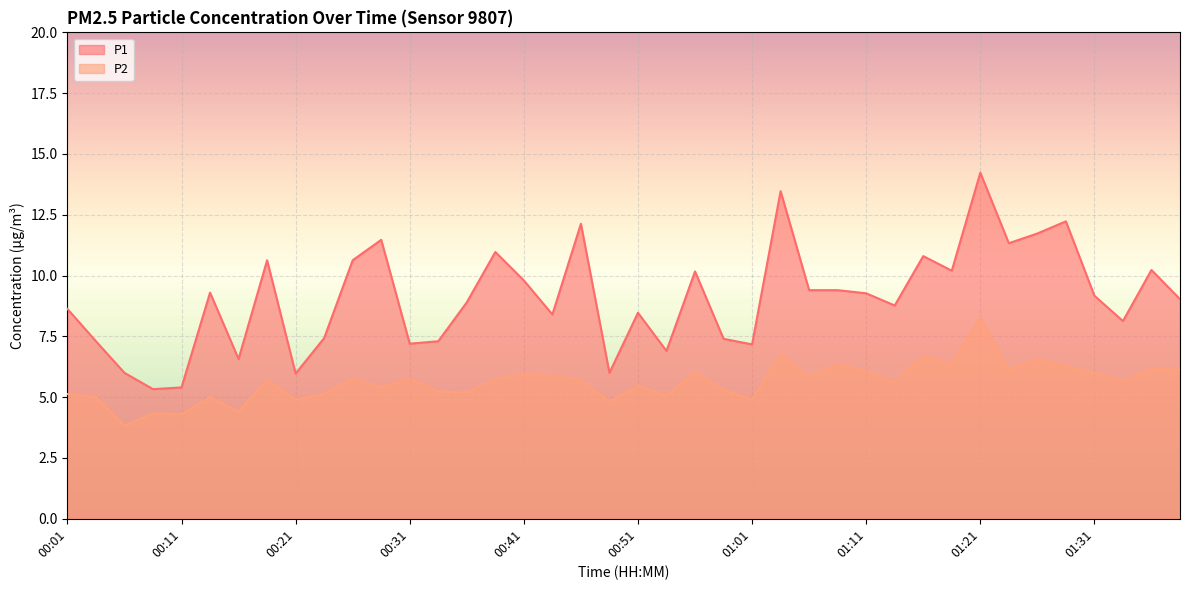

At how many categories does at least one series exceed 5?

40